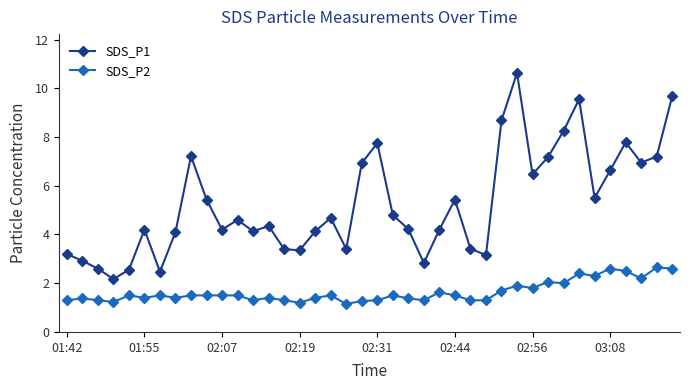

What is the maximum value shown in the chart?

10.6